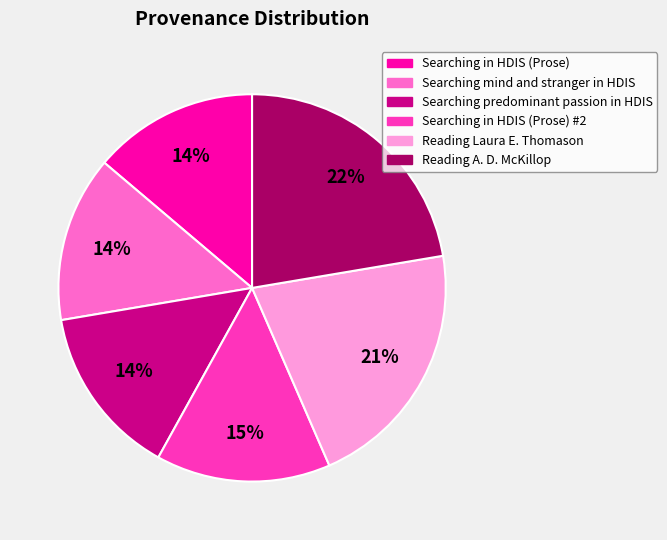

Is there a majority slice in this chart?

No